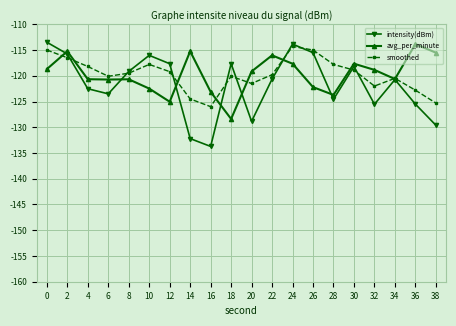

What is the lowest value of the avg_per_minute series?

-128.4